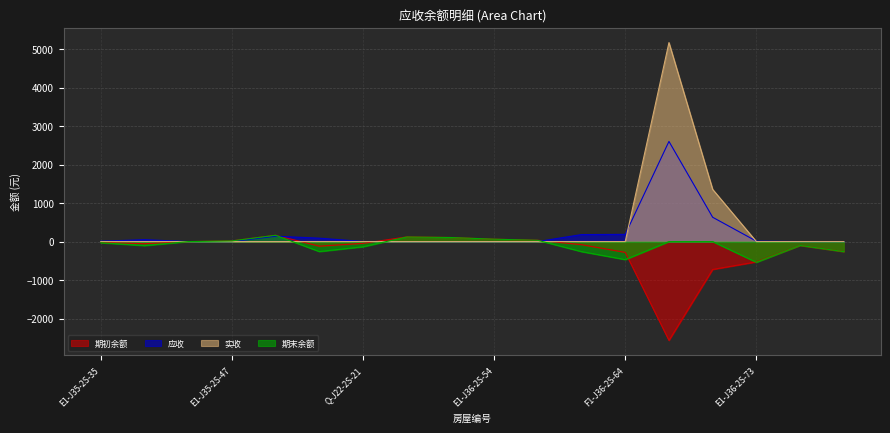

How many data points does each series have?

18